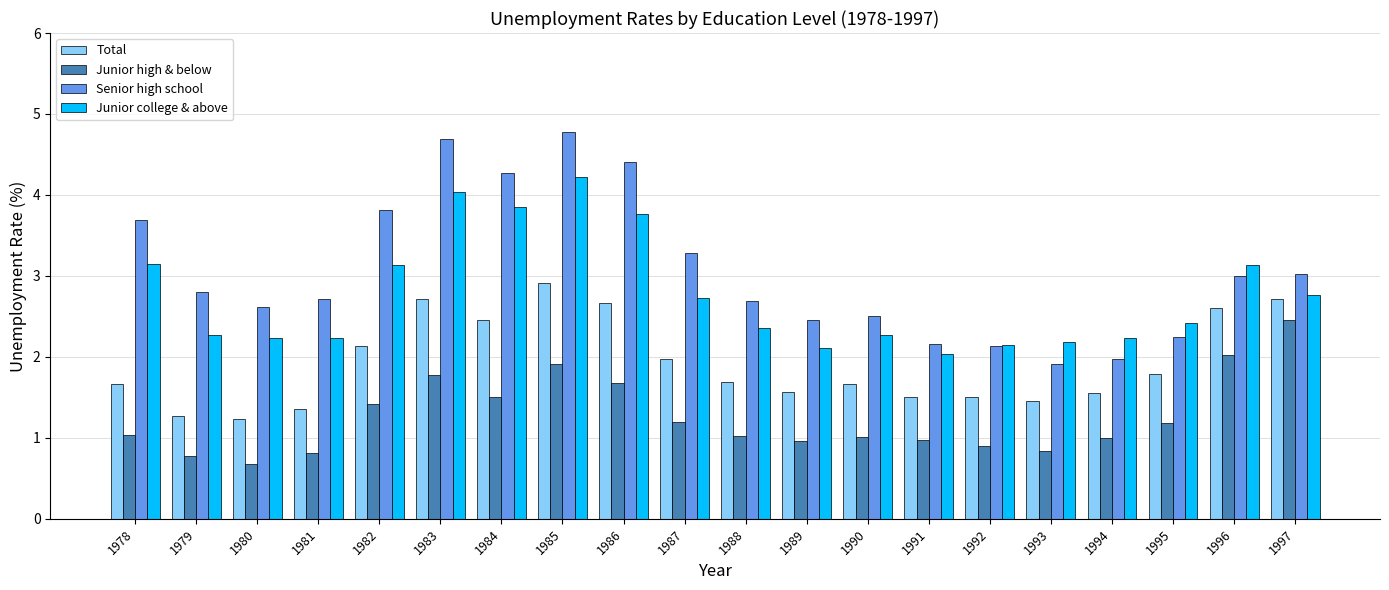

What is the difference between the maximum and second lowest values in the Senior high school series?

2.8